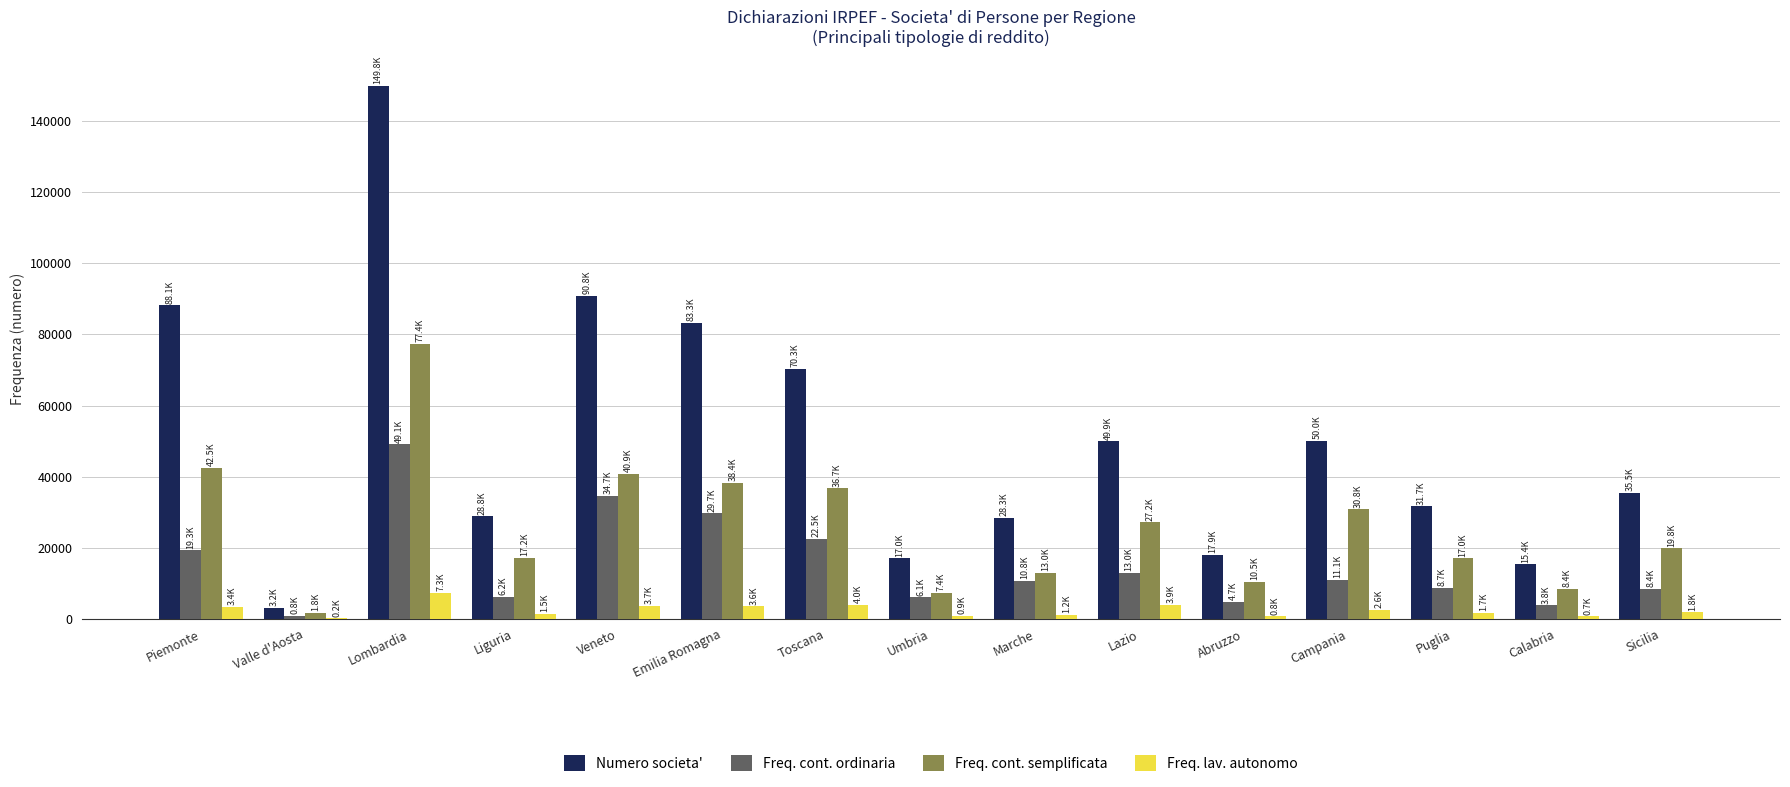

What is the sum of all Freq. cont. ordinaria values?

228738